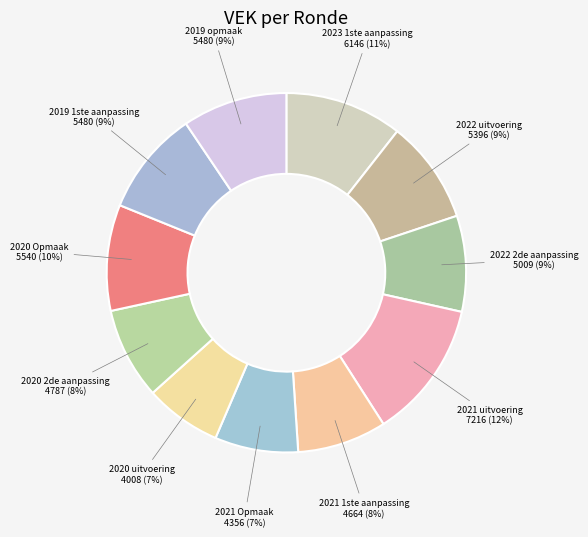

To the nearest percent, what is the average slice percentage?

9%